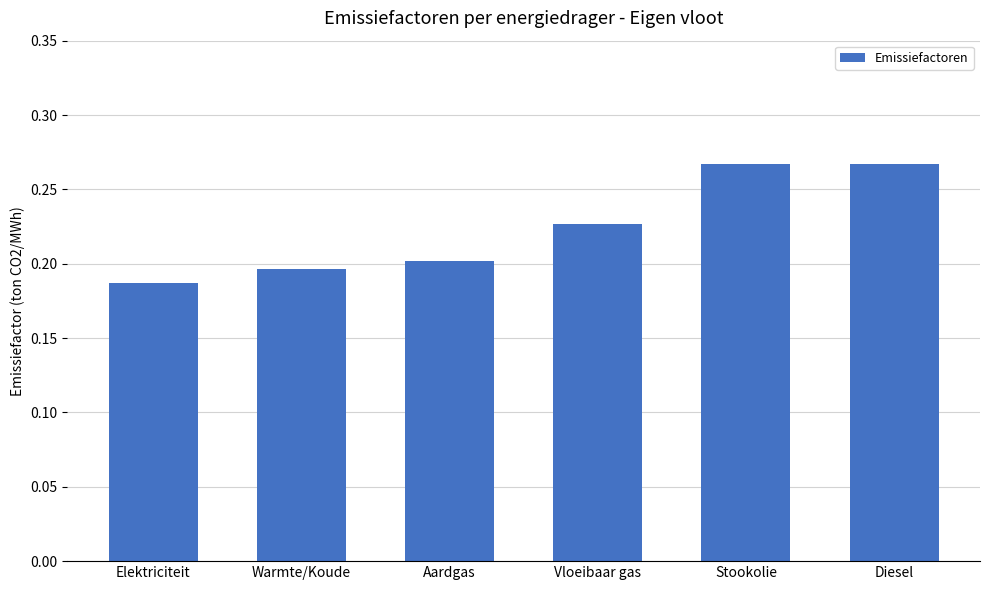

At which category does the chart reach its minimum across all series?

Elektriciteit